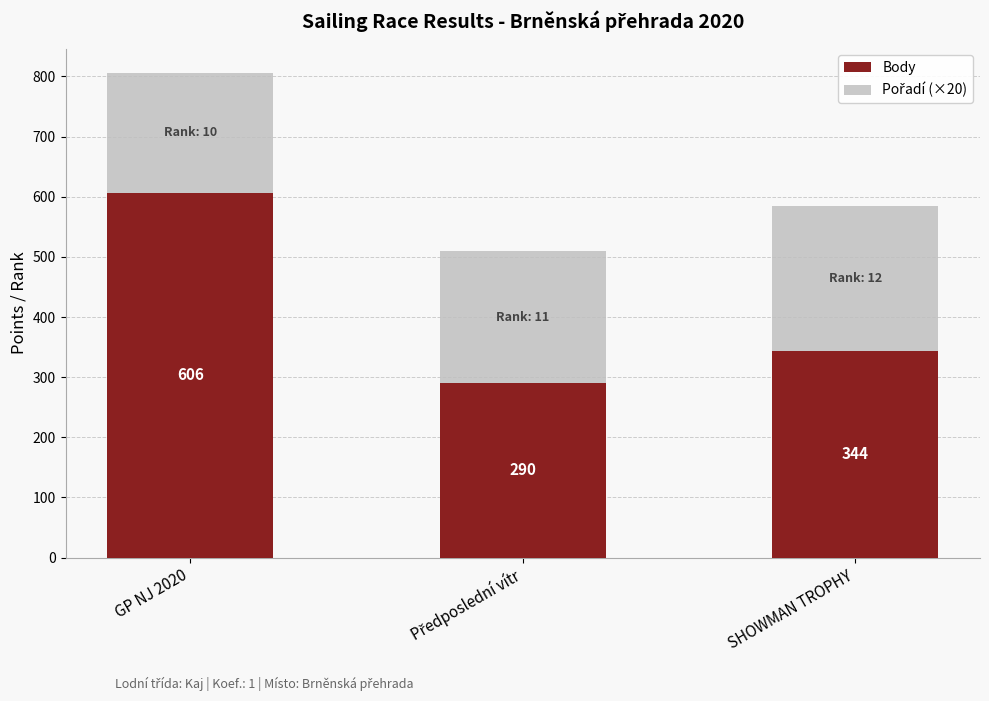

At which category is the sum across all series the highest?

GP NJ 2020